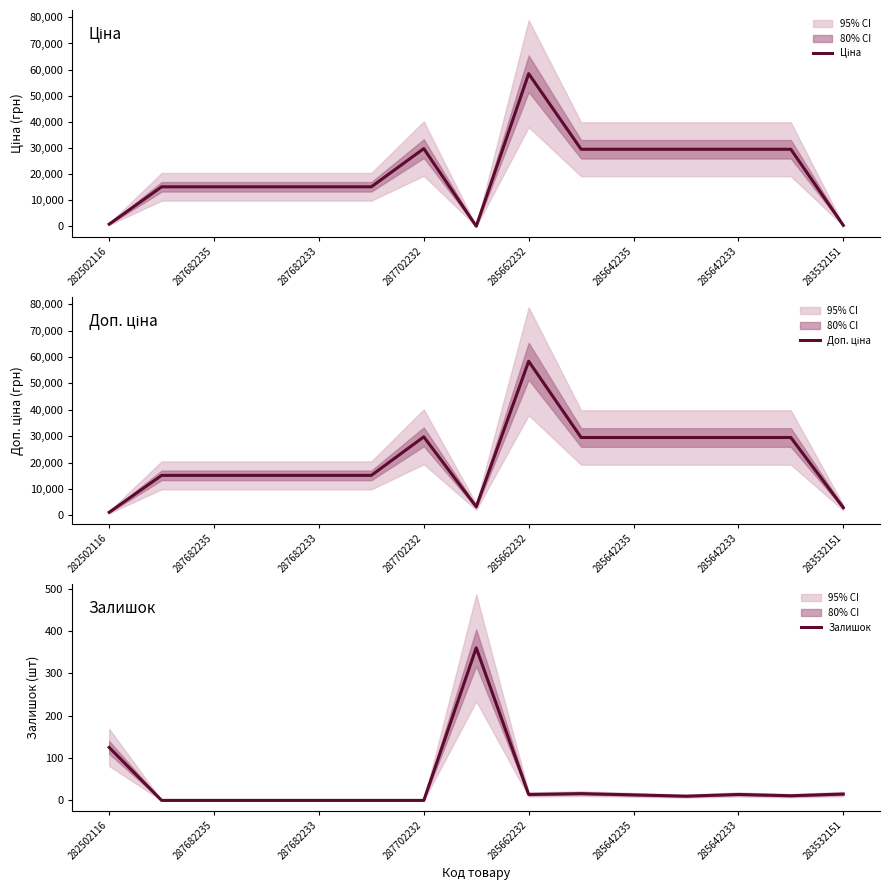

True or false: Ціна and Доп. ціна intersect in this chart.

False